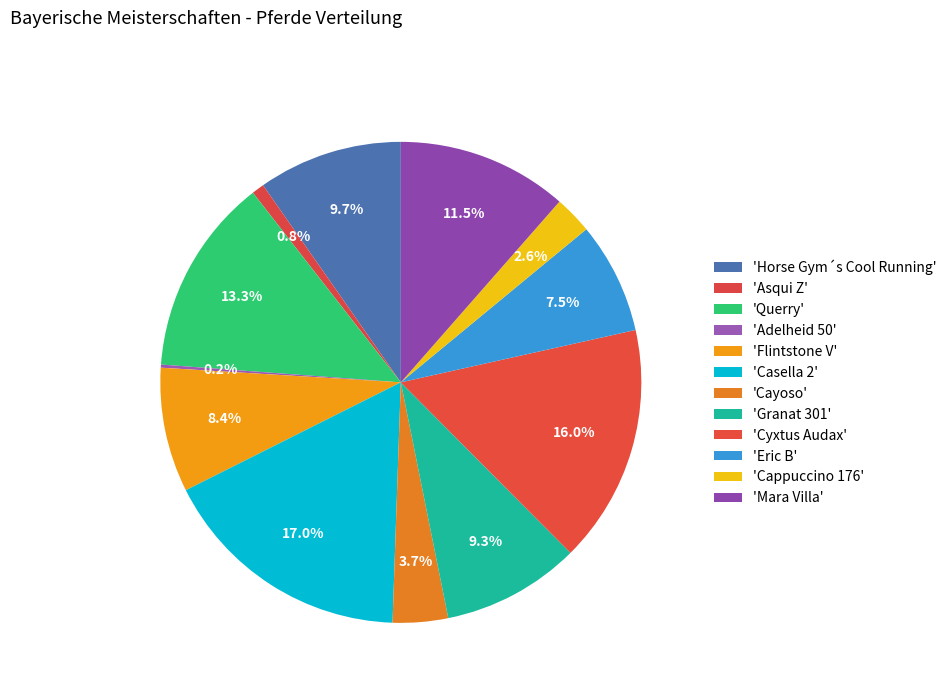

Is there a majority slice in this chart?

No